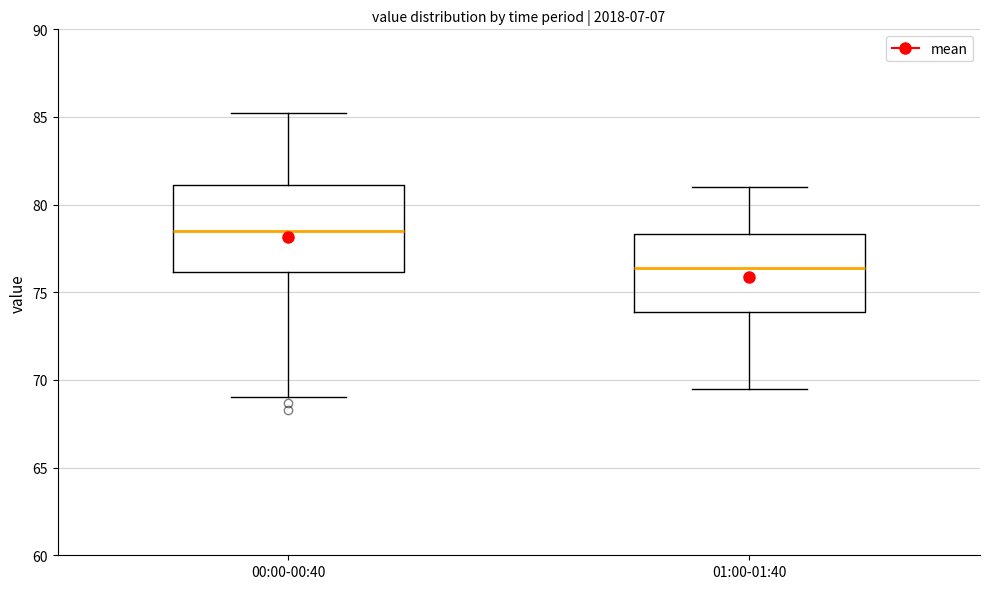

Reading left to right, transcribe this box plot: for each box, give where its median line is, the range the box spans, and where its two whiskers end, as read against the y-axis. The values are not printed on the chart, so give them approximately, as read against the axis.

00:00-00:40: median 78.5, box 76.0 to 81.0, whiskers 69.0 to 85.0
01:00-01:40: median 76.5, box 74.0 to 78.5, whiskers 69.5 to 81.0